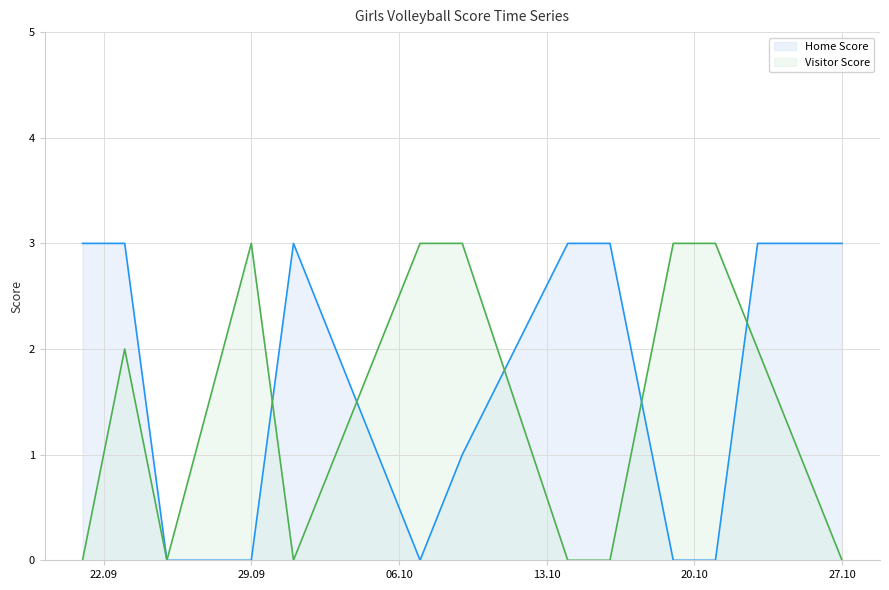

Reading left to right, extract all data points from this chart.

Home Score: 3	3	0	0	3	0	1	3	3	0	0	3	3
Visitor Score: 0	2	0	3	0	3	3	0	0	3	3	2	0